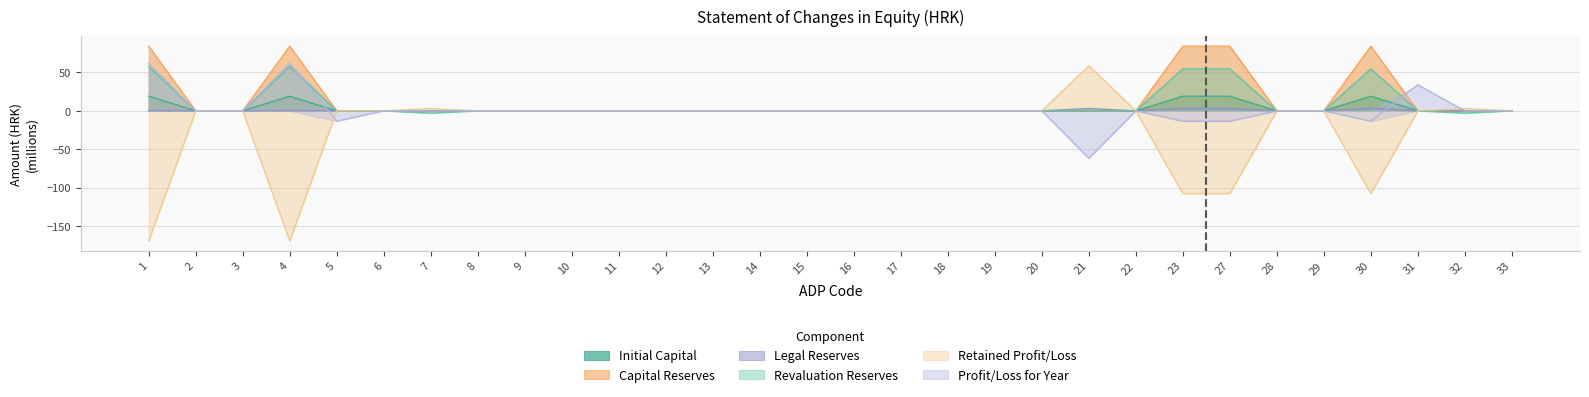

At 4, list the series in order from smallest to largest.

Retained Profit/Loss, Legal Reserves, Initial Capital, Revaluation Reserves, Profit/Loss for Year, Capital Reserves